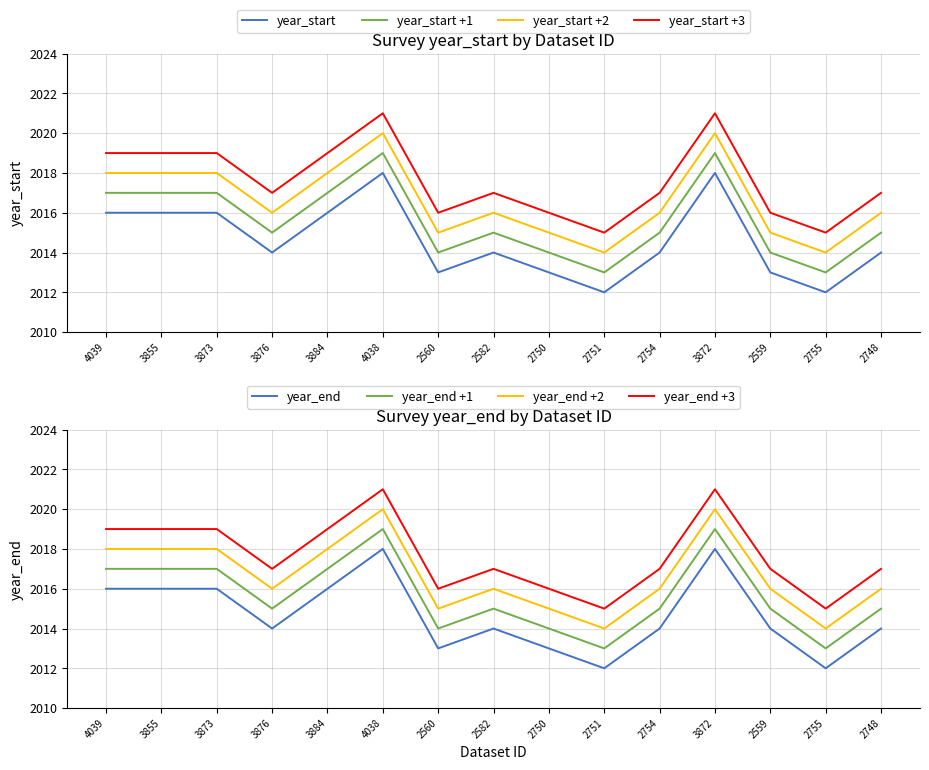

Is it true that year_end equals 2808 at 4038?

False